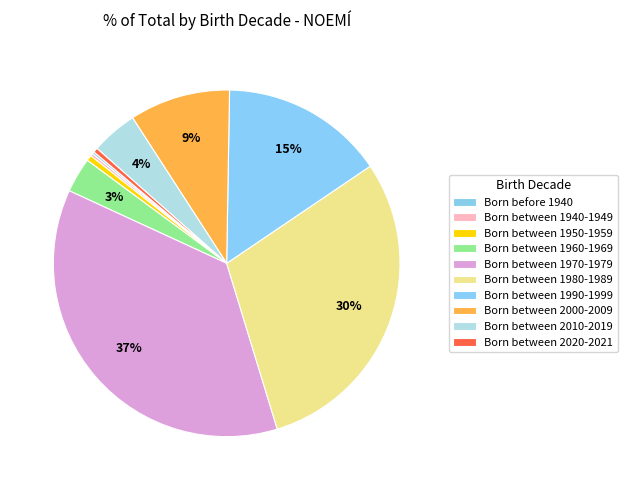

True or false: Born between 1980-1989 accounts for 16% of the total.

False